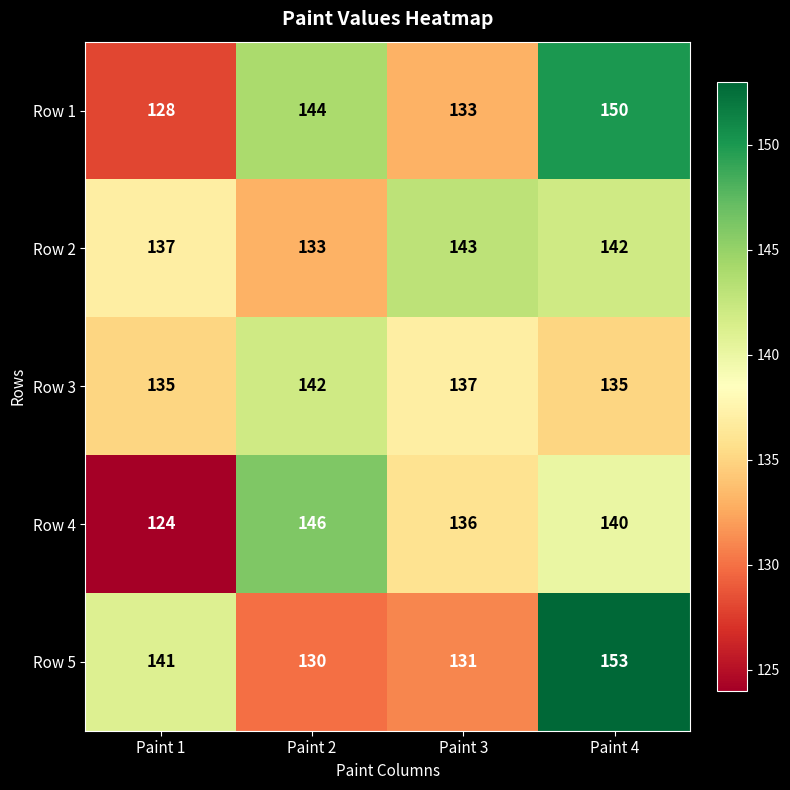

Between Paint 1 and Paint 3, which series saw the biggest shift?

Row 4